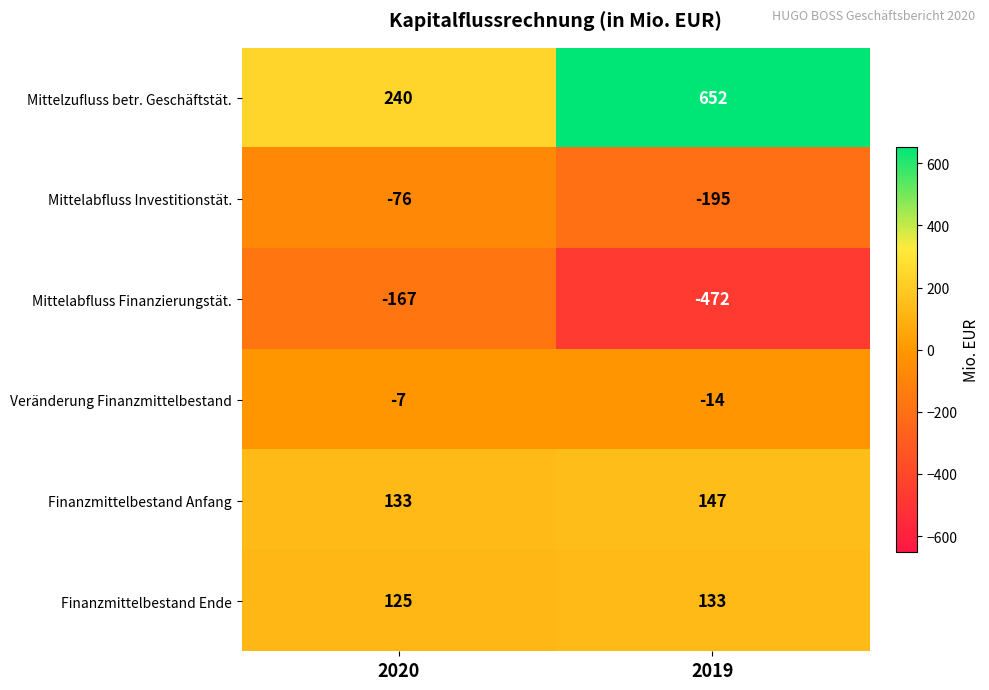

Where is Finanzmittelbestand Anfang nearest to the value 140?

2020